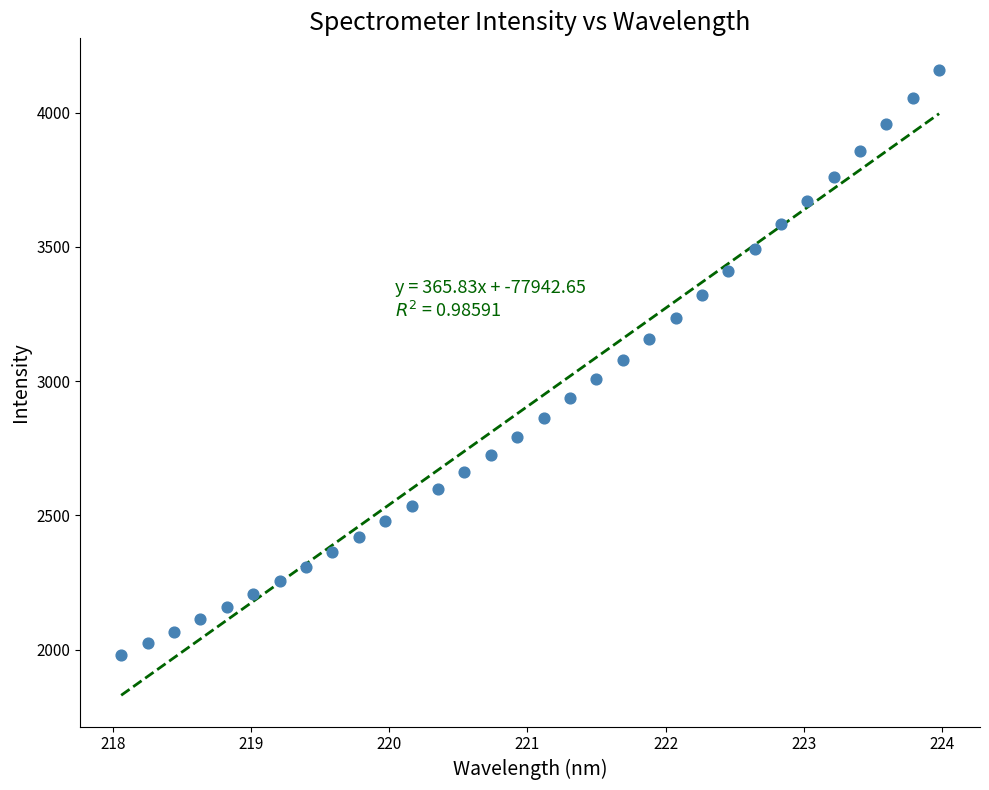

What is the range of X values (max minus min)?

5.9